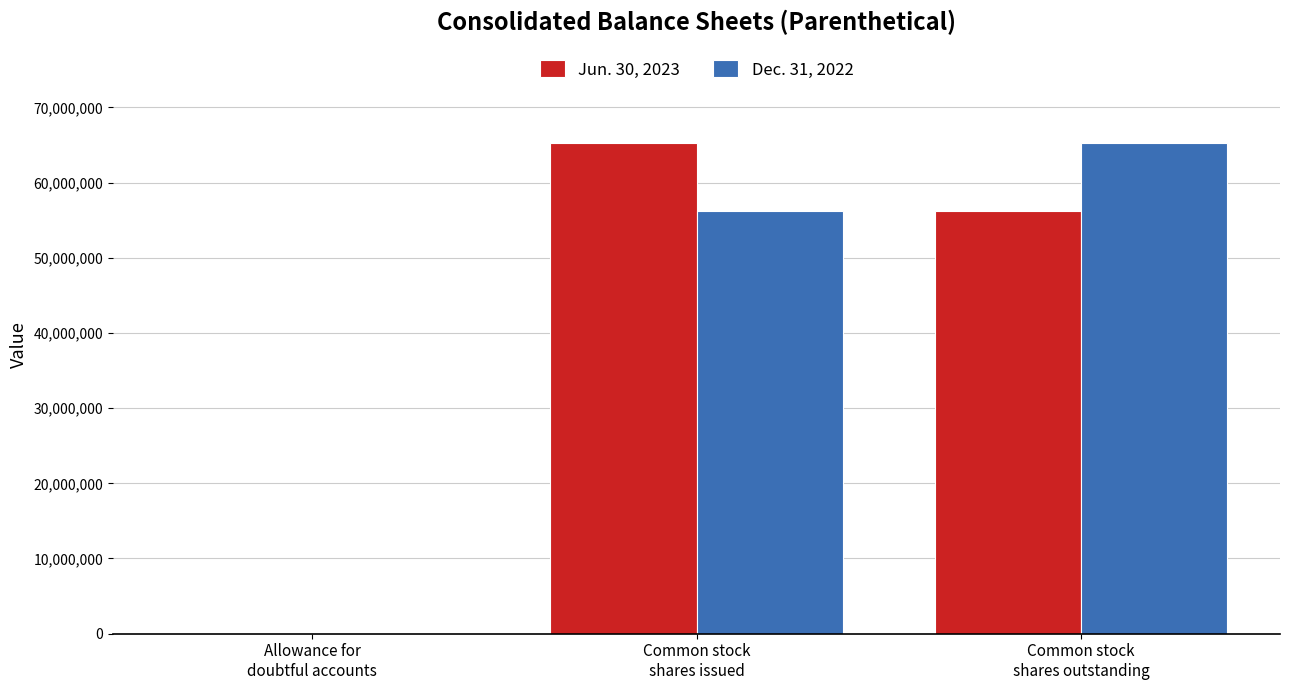

At which label is Jun. 30, 2023 closest to 32601026?

Common stock
shares outstanding